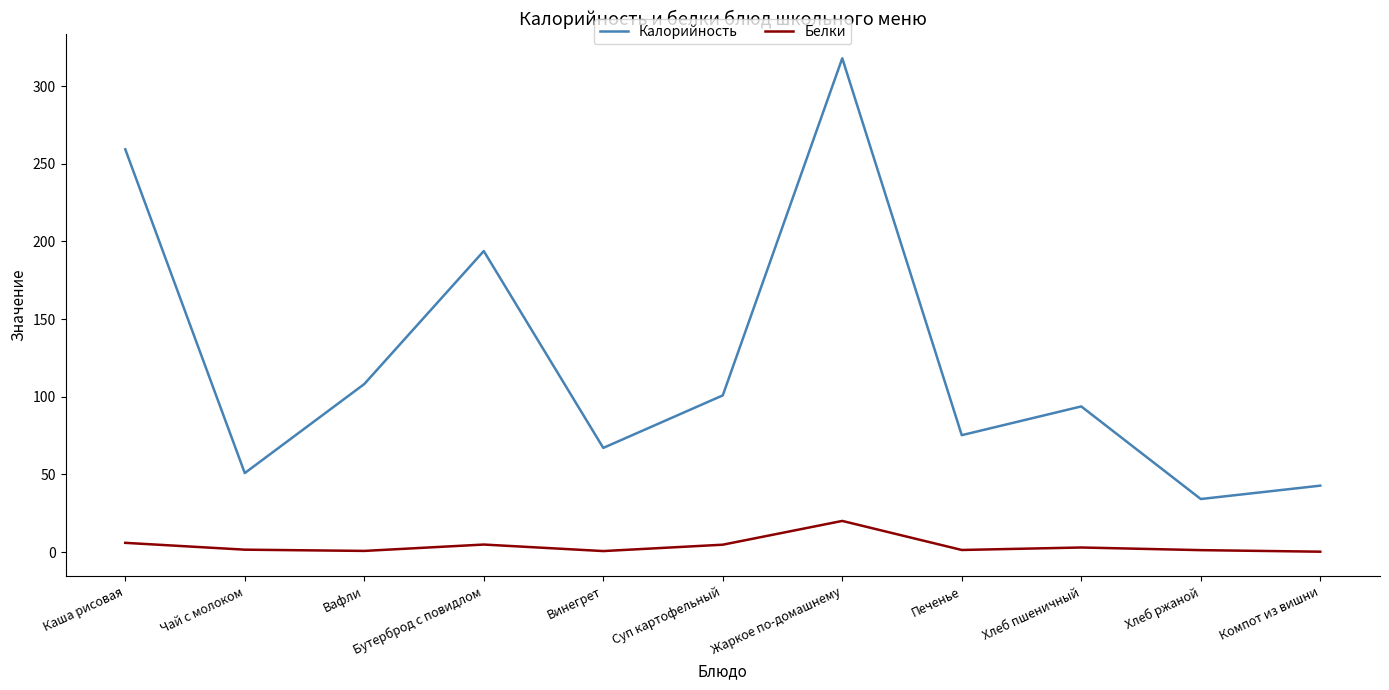

Which series has the widest spread of values?

Калорийность